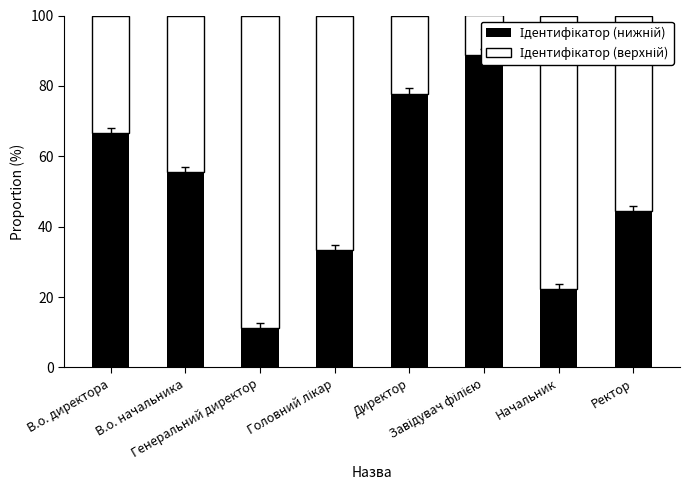

What is the label of the 7th bar from the left?

Начальник